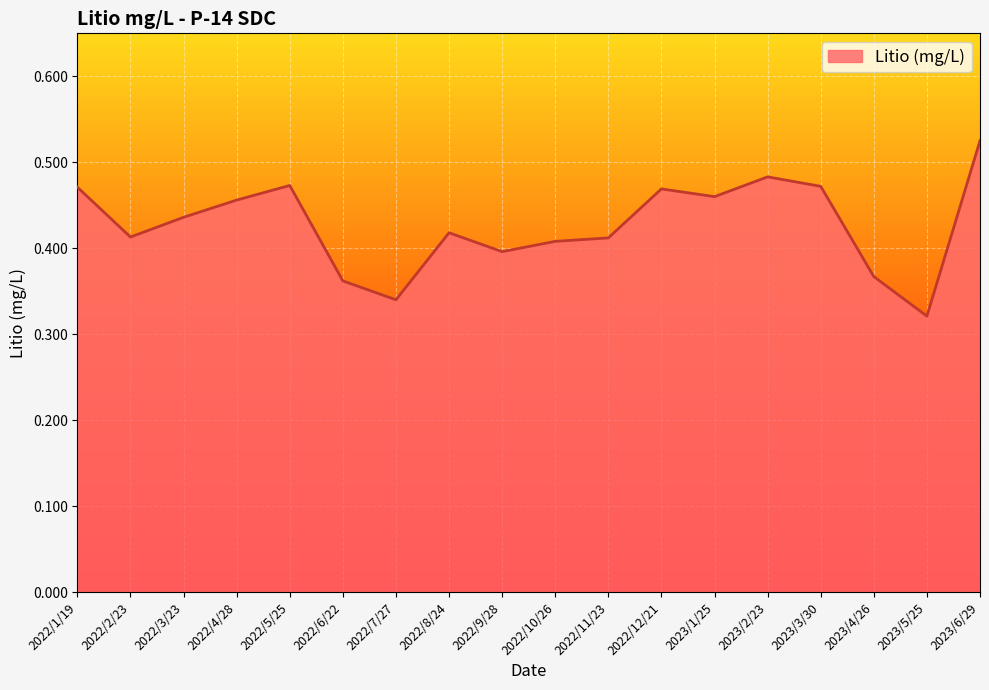

Which label corresponds to the smallest value in the chart?

2023/5/25